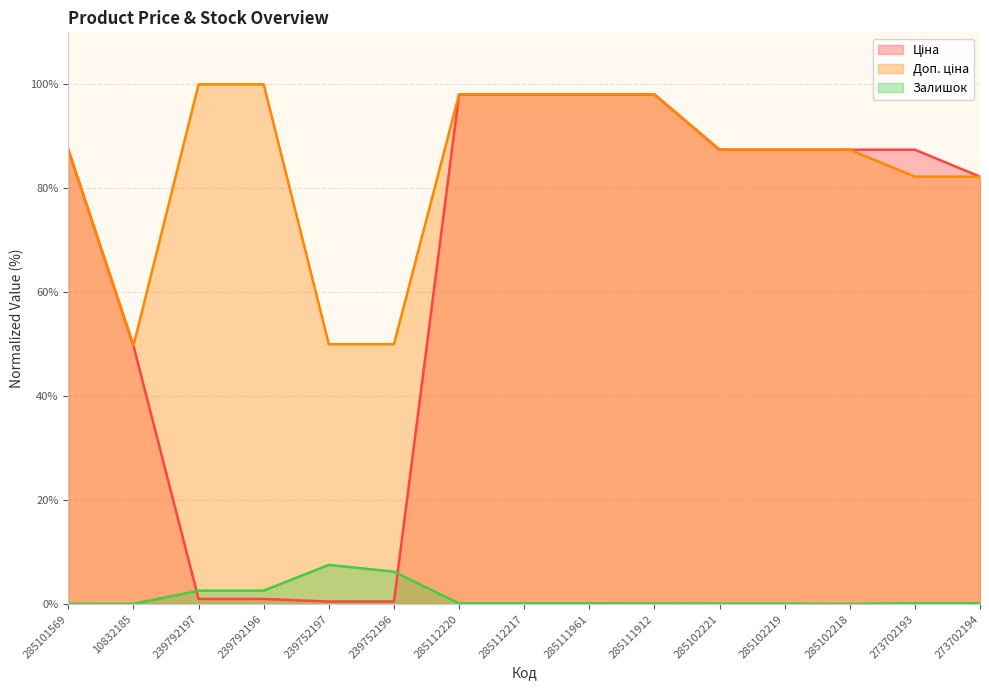

List the series in order of their peak value, highest first.

Доп. ціна, Ціна, Залишок